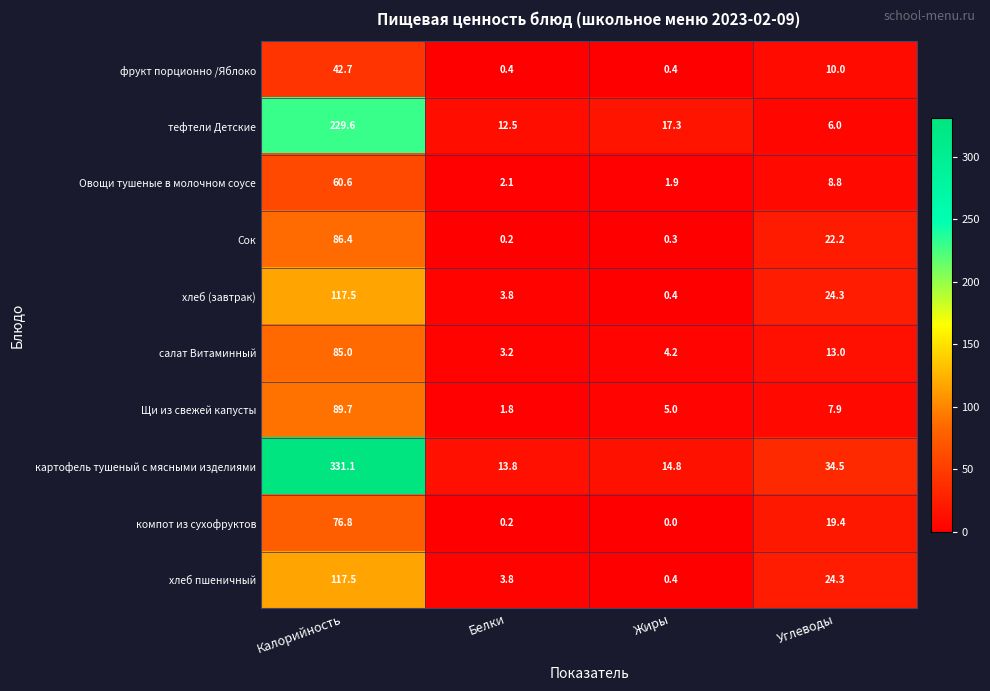

At which label is Овощи тушеные в молочном соусе closest to 31?

Углеводы